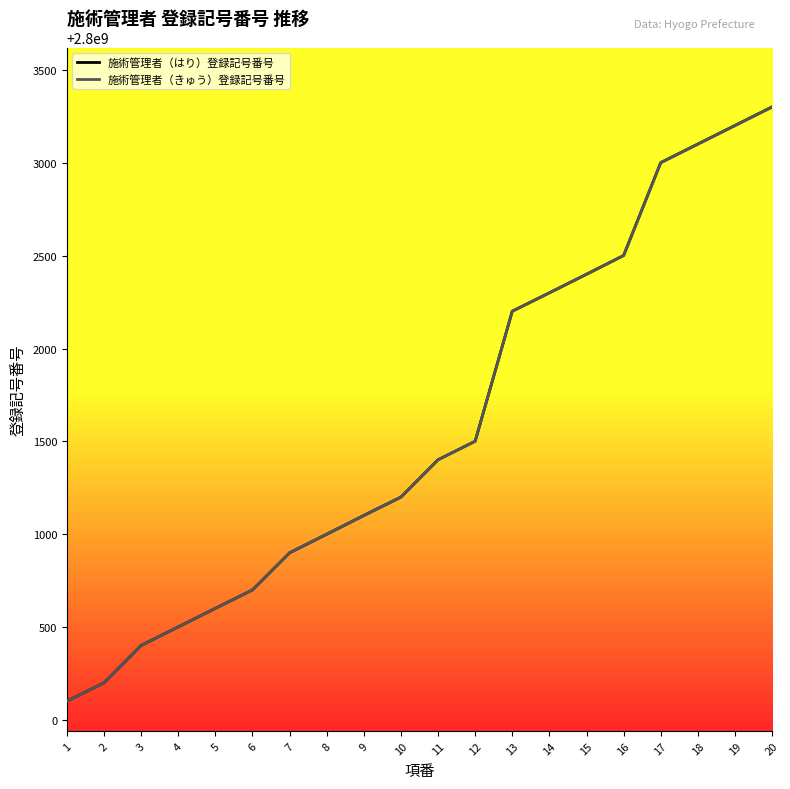

Rank the categories by 施術管理者（きゅう）登録記号番号 value from lowest to highest.

1, 2, 3, 4, 5, 6, 7, 8, 9, 10, 11, 12, 13, 14, 15, 16, 17, 18, 19, 20